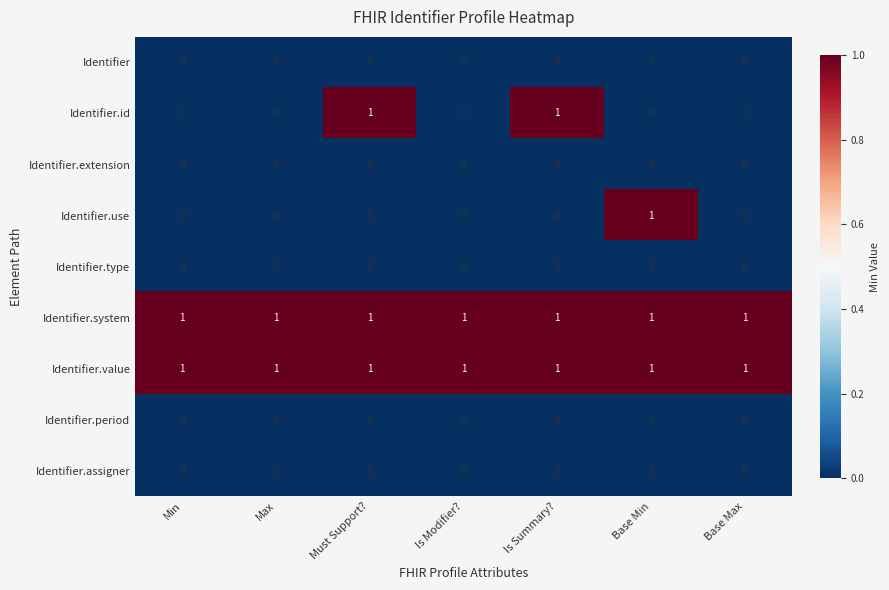

At how many categories does at least one series exceed 0?

7